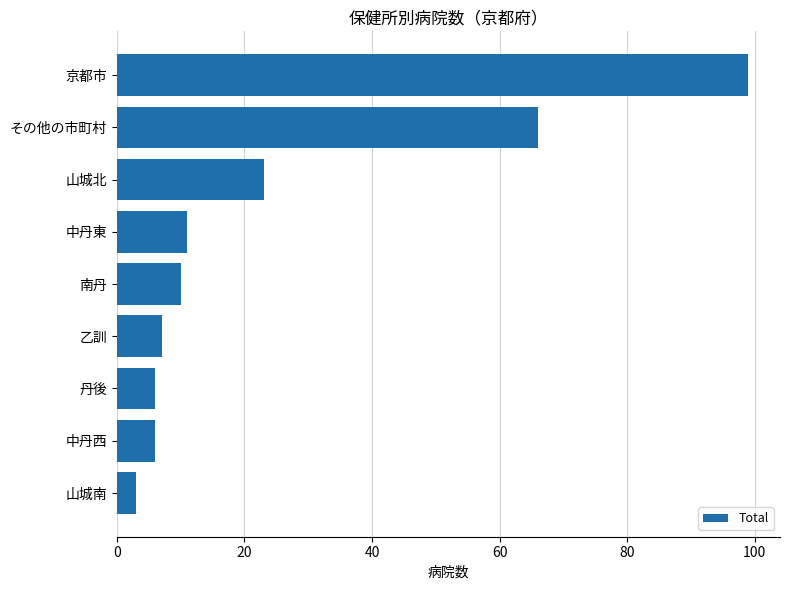

What is the ratio of the value at 山城北 to the value at 中丹東?

2.1